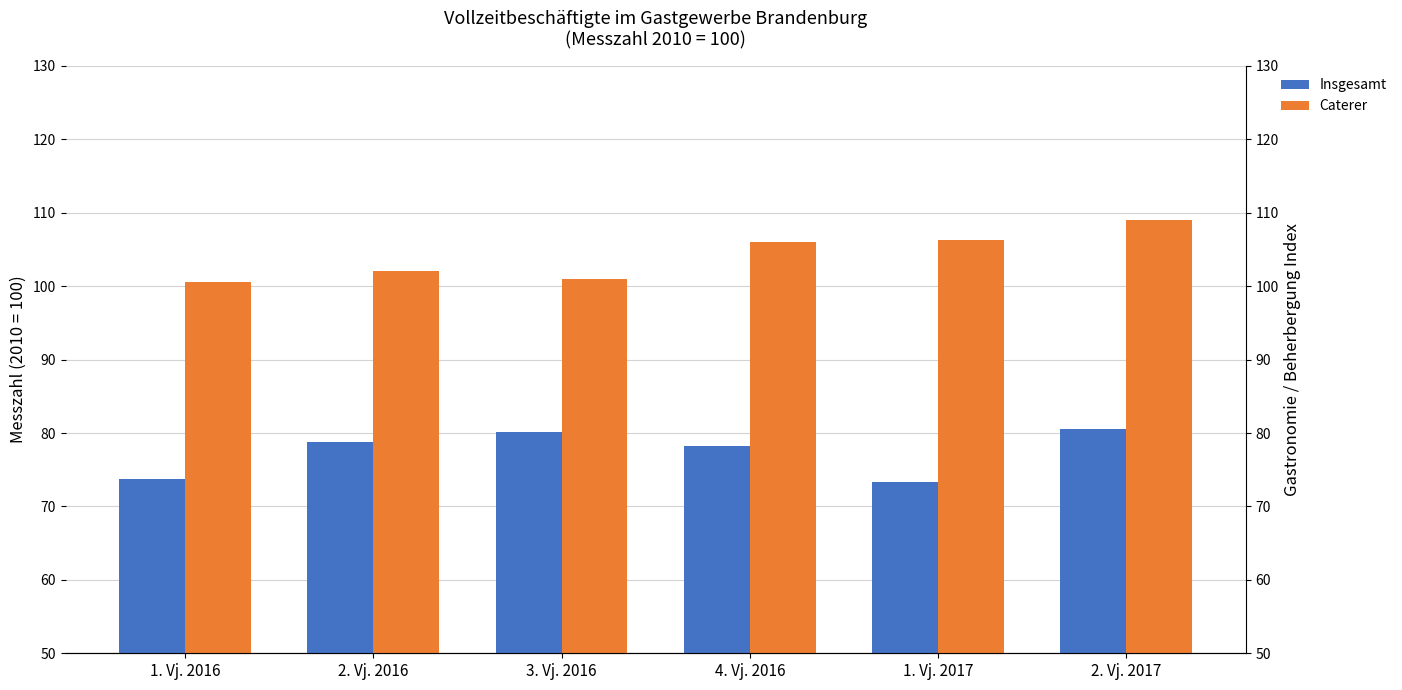

Between 4. Vj. 2016 and 2. Vj. 2016, which is larger?

2. Vj. 2016